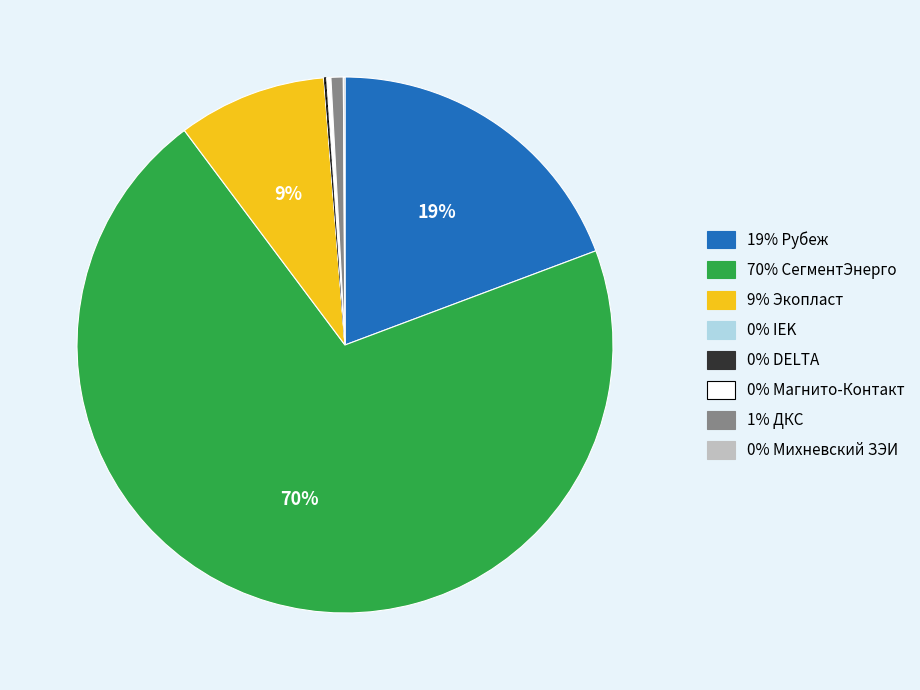

Is there any slice that represents more than half of the pie?

Yes